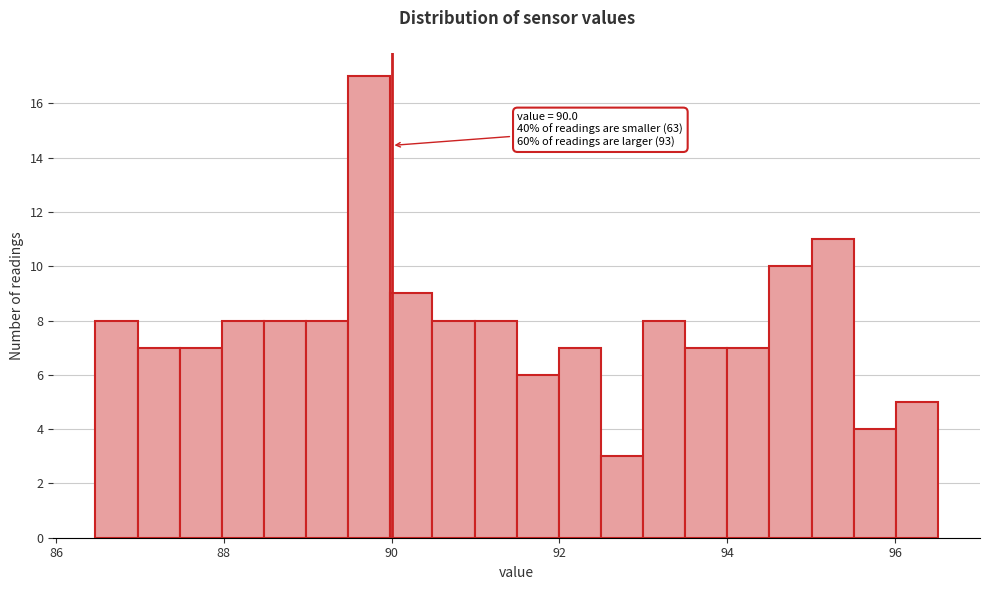

Read against the x-axis, roughly where is the centre of the tallest bar?

89.8